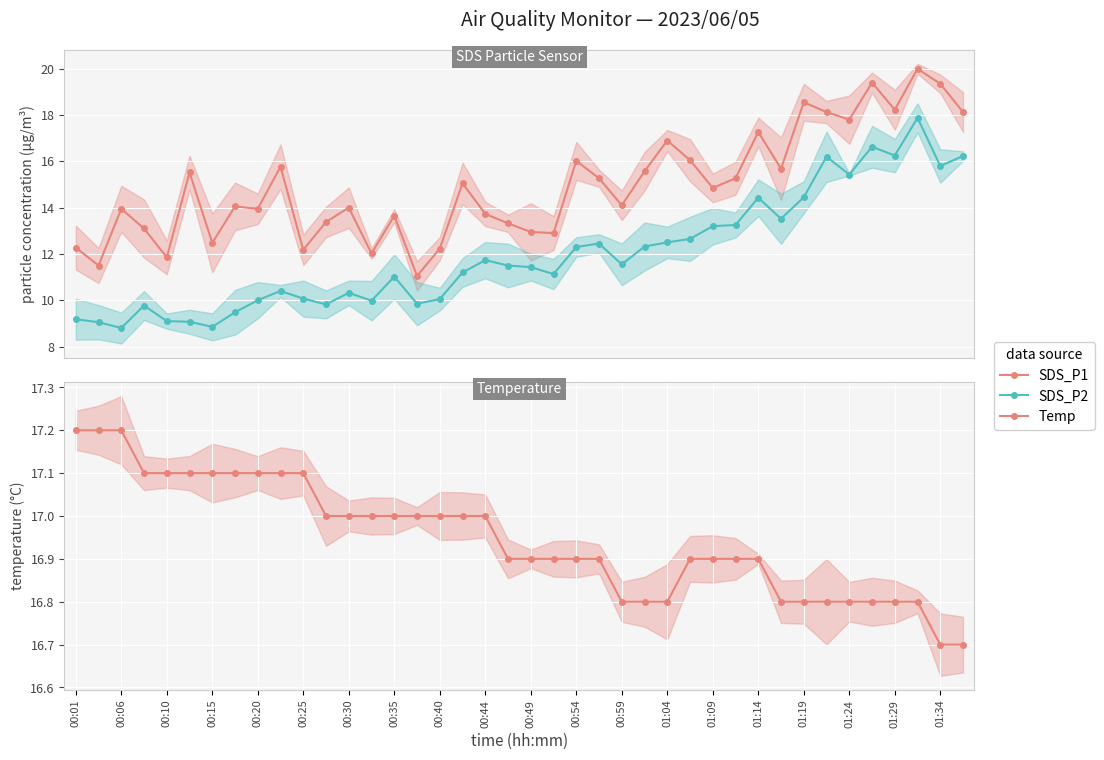

What position from the left is 00:25?

11